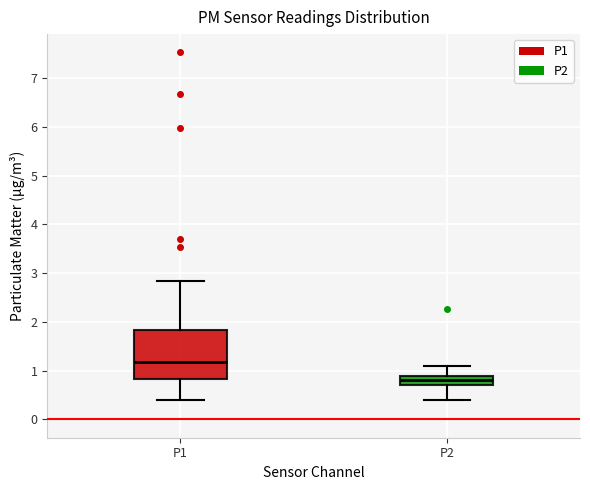

Reading left to right, read every box against the y-axis: the position of its median line, the range the box covers, and the ends of its whiskers. The values are not printed on the chart, so give them approximately, as read against the axis.

P1: median 1.2, box 0.8 to 1.8, whiskers 0.4 to 2.8
P2: median 0.8, box 0.7 to 0.9, whiskers 0.4 to 1.1